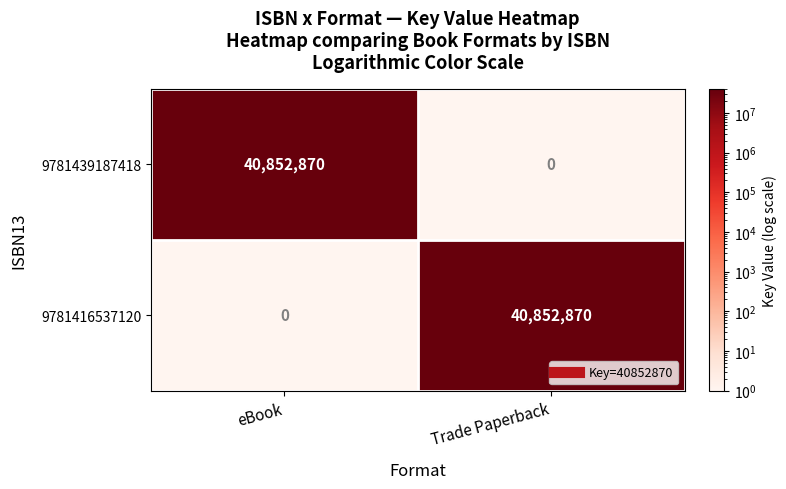

What is the average value of the 9781416537120 series?

20426435